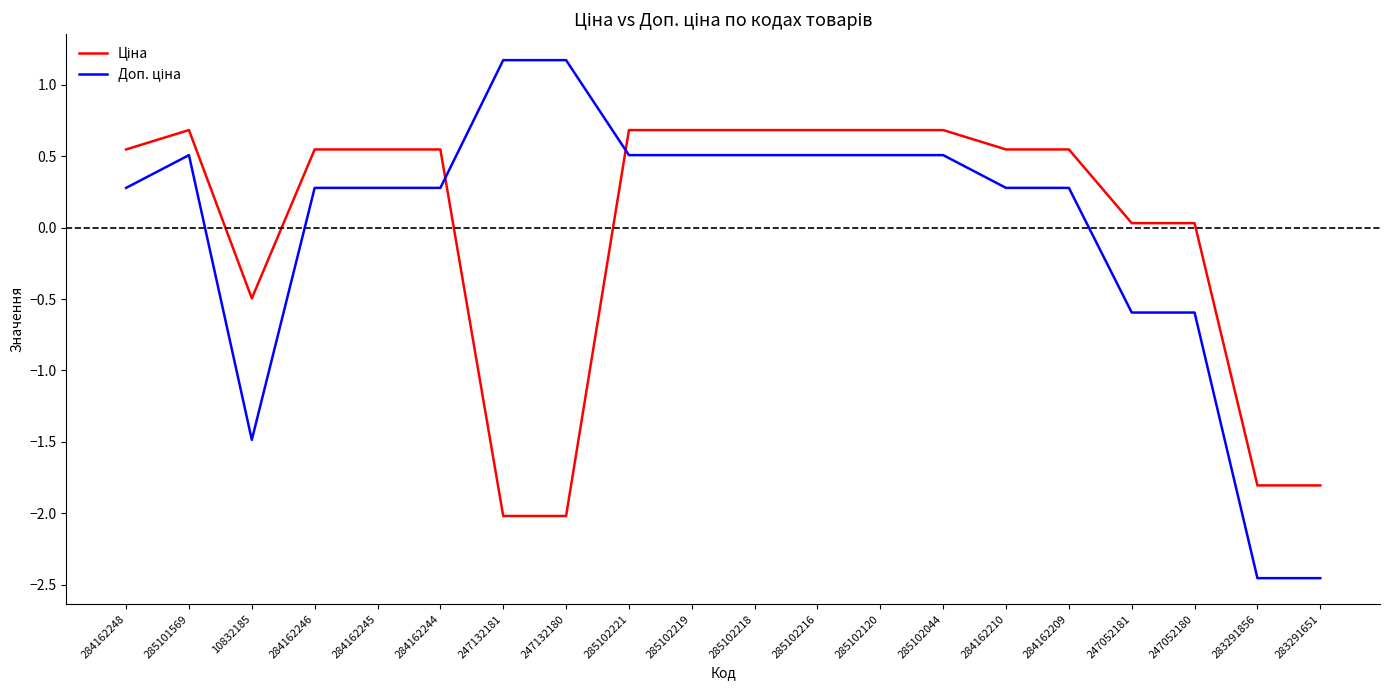

What is the difference between the highest and lowest values at 247052181?

0.6